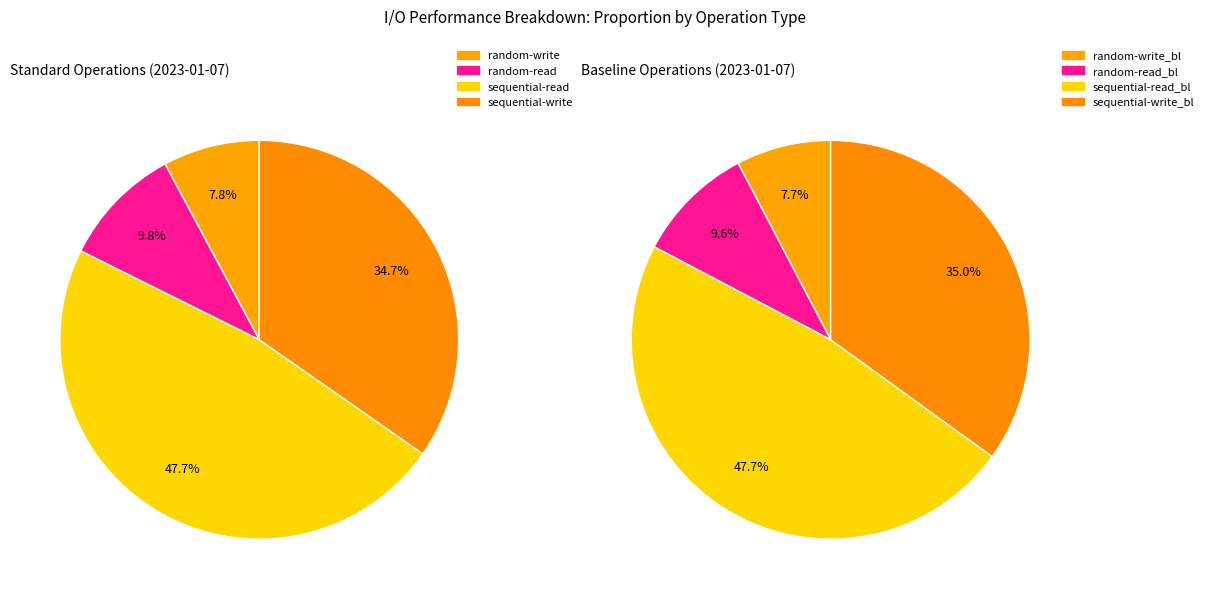

To the nearest percent, what percentage of the pie is random-write?

8%